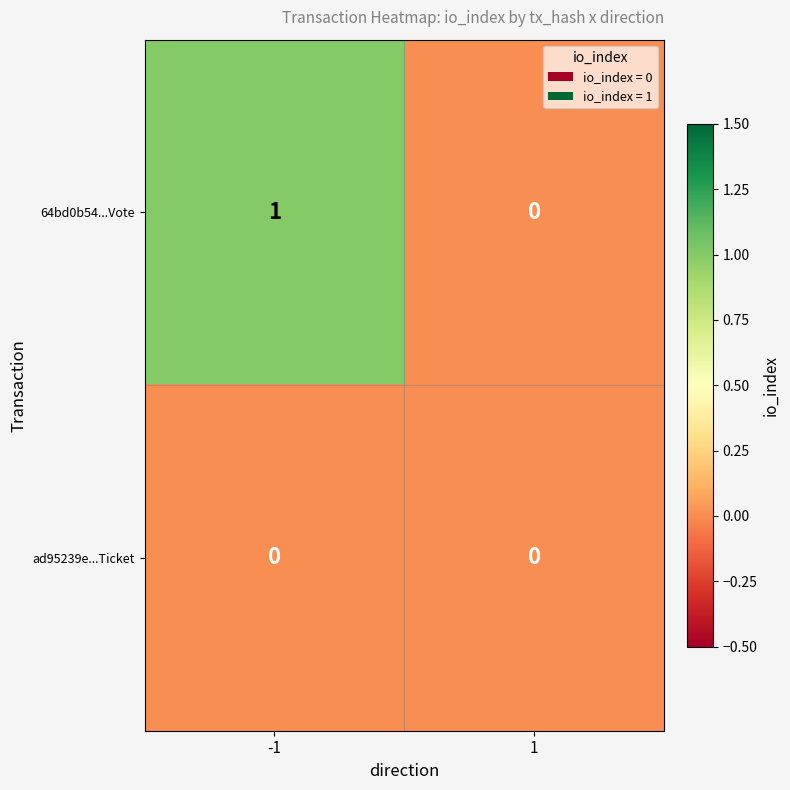

Is the value of ad95239e...Ticket at -1 greater than the value of 64bd0b54...Vote at -1?

No